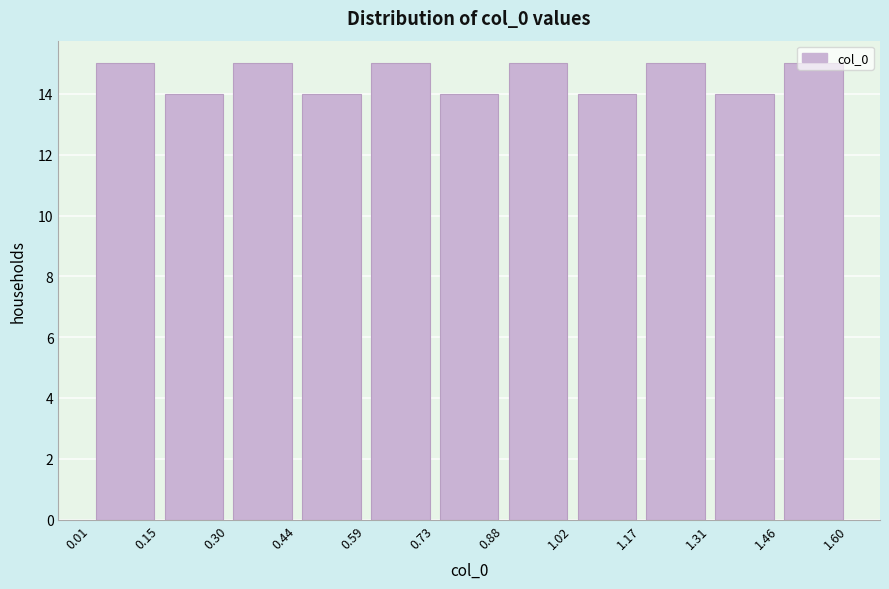

What is the height of the bar covering 0.59 to 0.73 on the x-axis? The values are not printed on the chart, so give them approximately, as read against the axis.

15